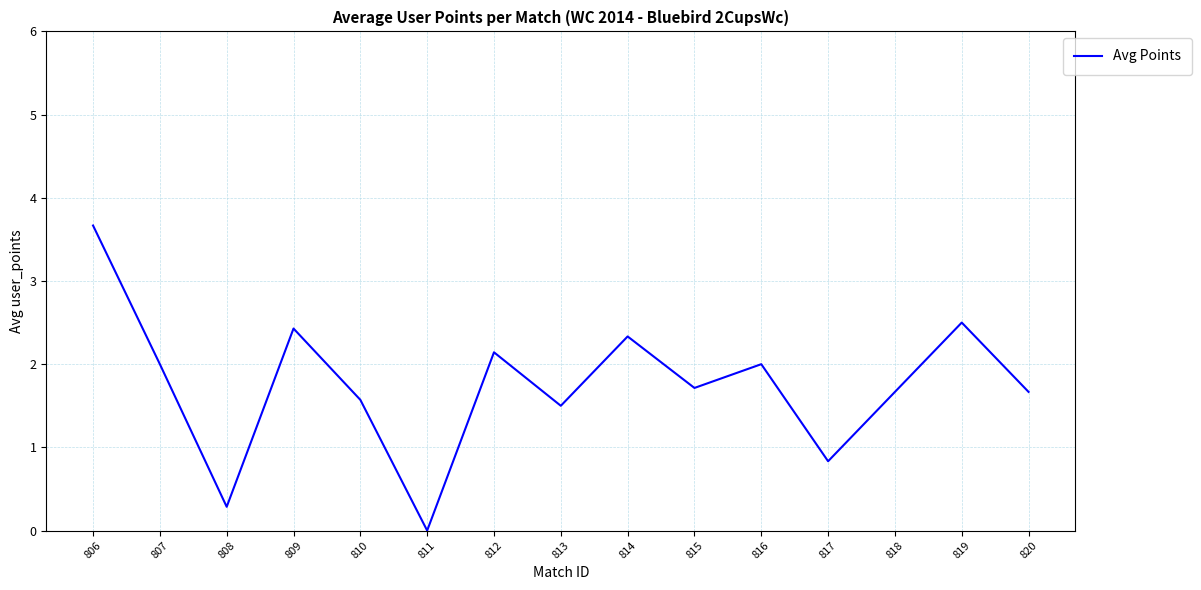

Reading right to left, transcribe all the data shown in this chart.

1.7	2.5	1.7	0.8	2.0	1.7	2.3	1.5	2.1	0.0	1.6	2.4	0.3	2.0	3.7